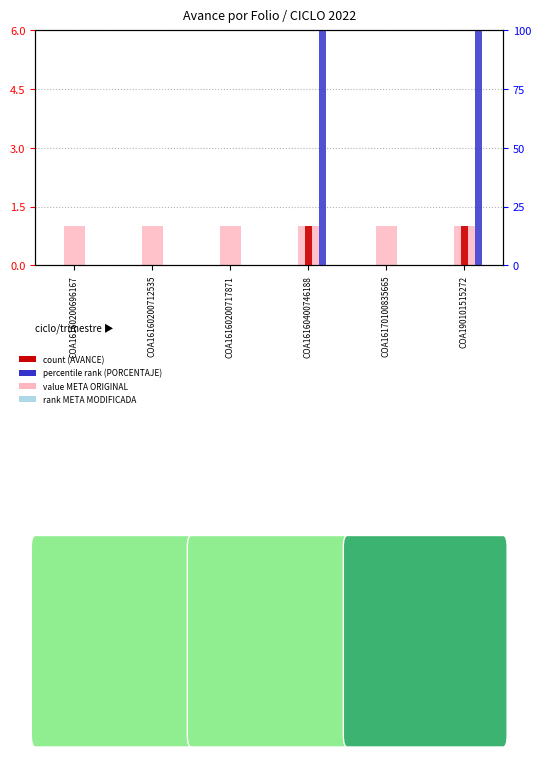

True or false: PORCENTAJE (%) has a value of 0 at COA16170100835665.

True